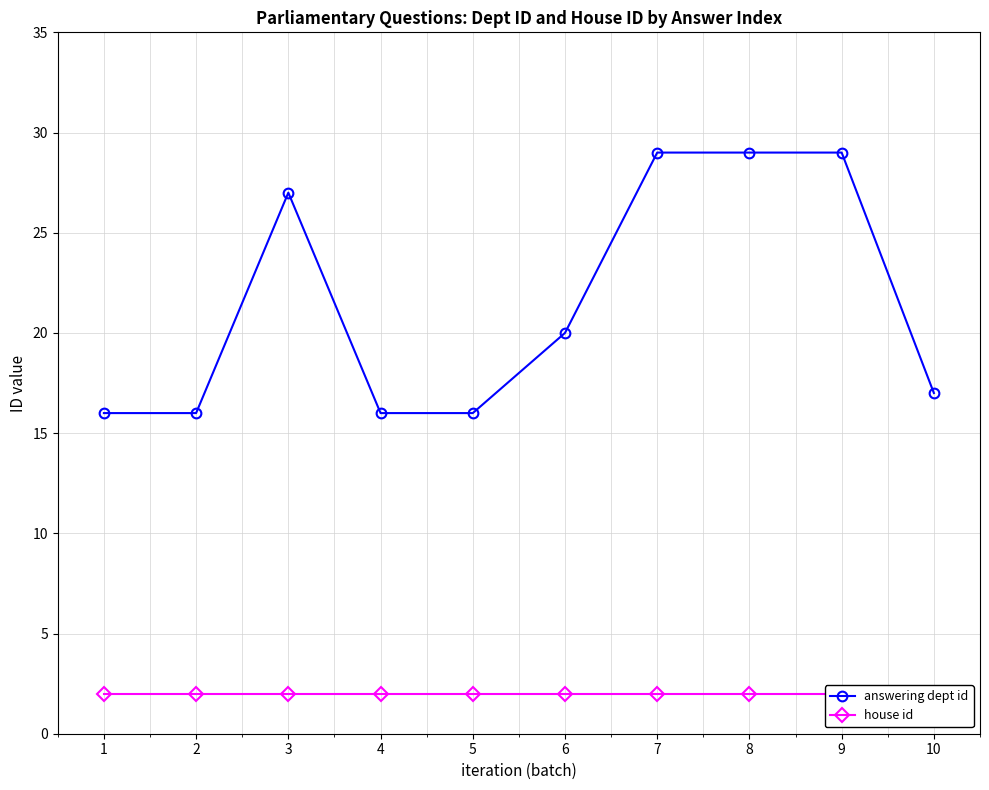

How many data points in answering dept id are less than 20?

5